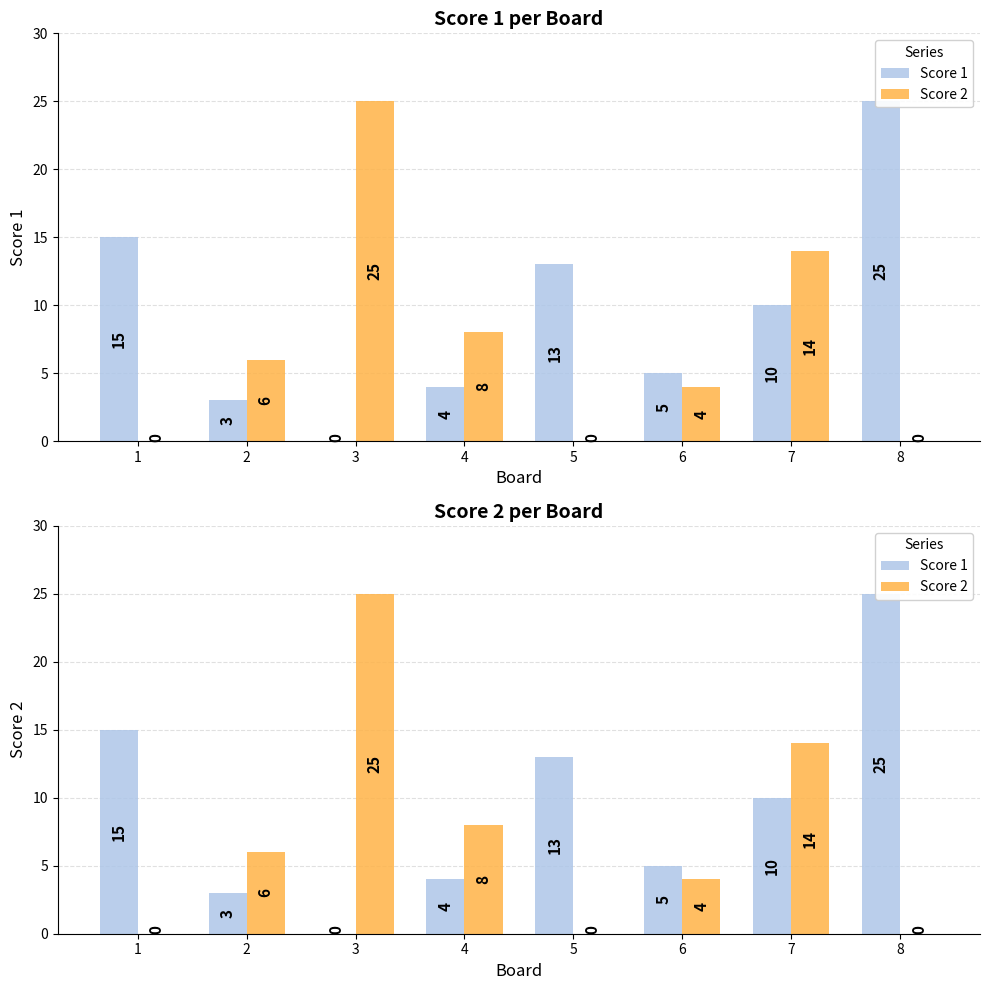

Which series has the largest range (max minus min)?

Score 1